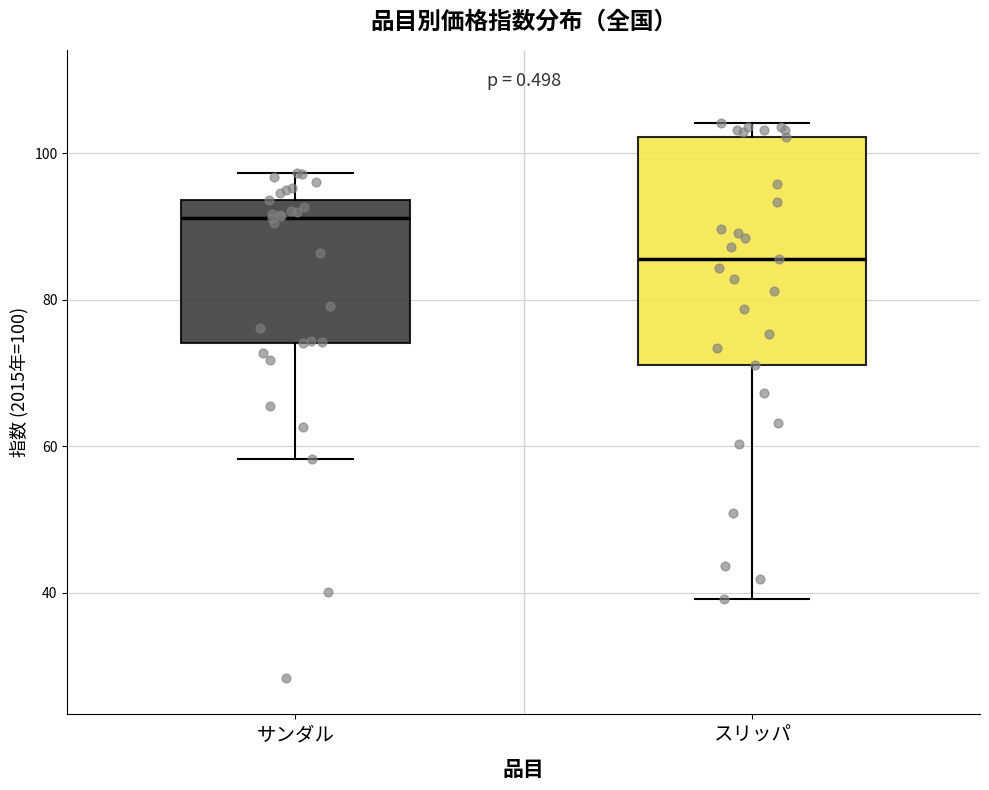

Where does the upper whisker of the box for サンダル end on the y-axis? The values are not printed on the chart, so give them approximately, as read against the axis.

98